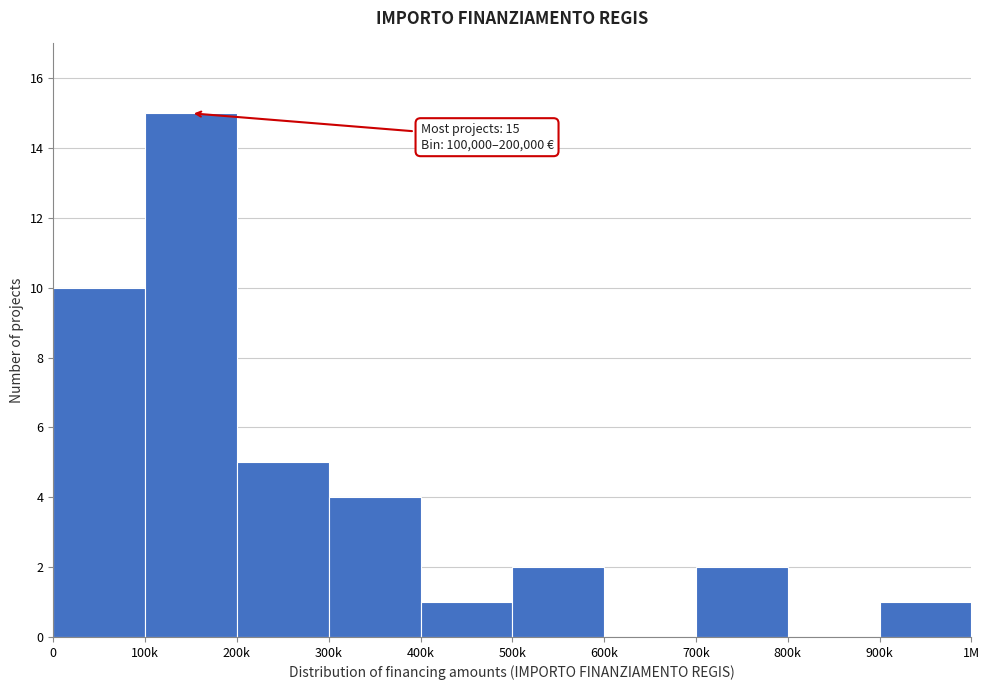

Reading right to left, what are all the values shown in this chart?

900k=1	800k=0	700k=2	600k=0	500k=2	400k=1	300k=4	200k=5	100k=15	0=10